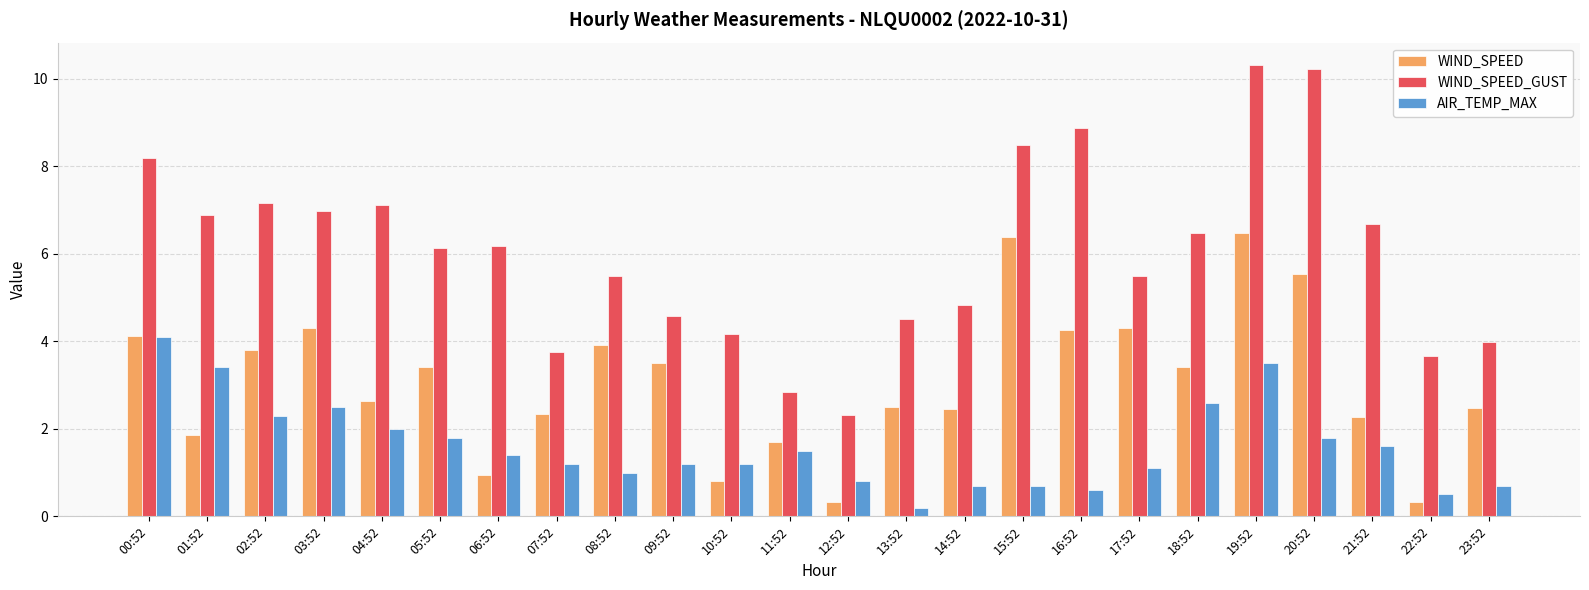

What is the greatest value displayed?

10.3